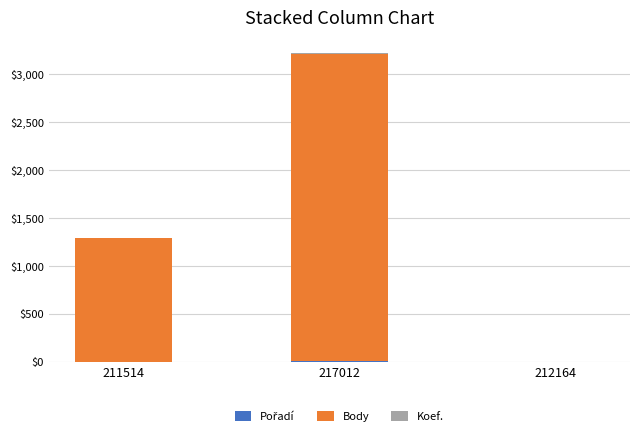

At which category is the sum across all series the highest?

217012